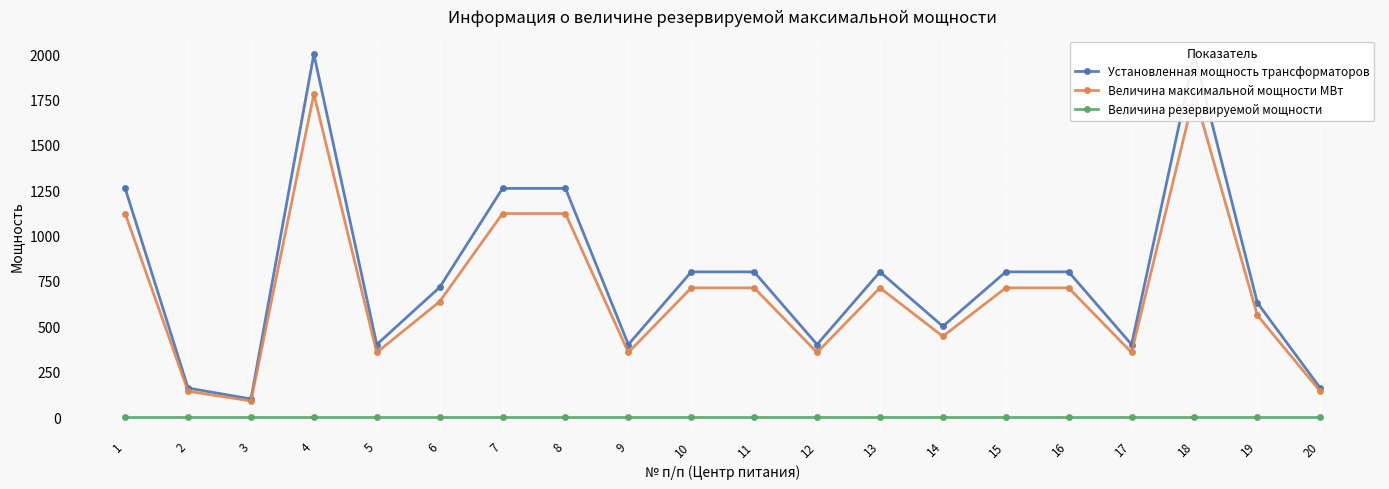

How many values in the Установленная мощность трансформаторов series exceed 800?

5